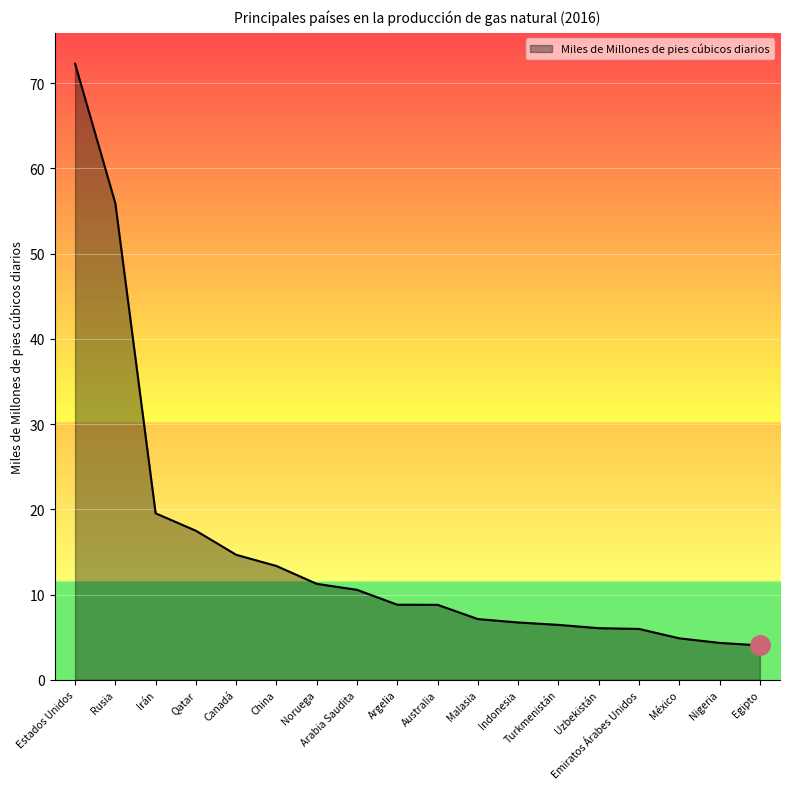

At which label does the data first exceed 8?

Estados Unidos